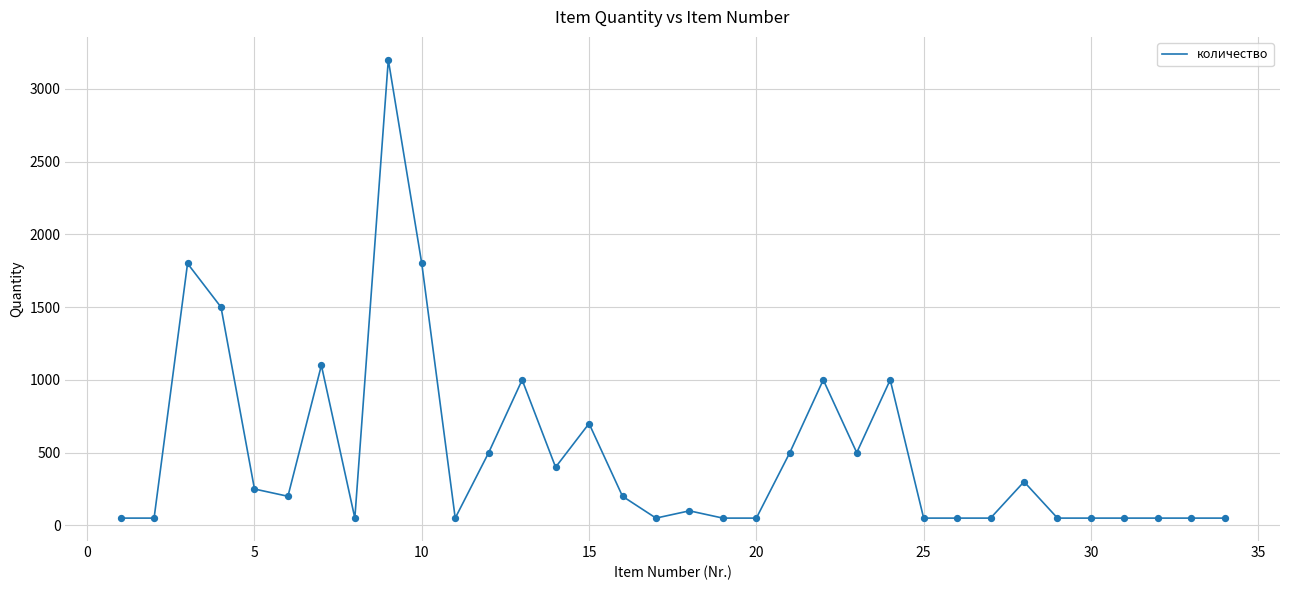

What is the difference between the maximum and minimum values?

3150